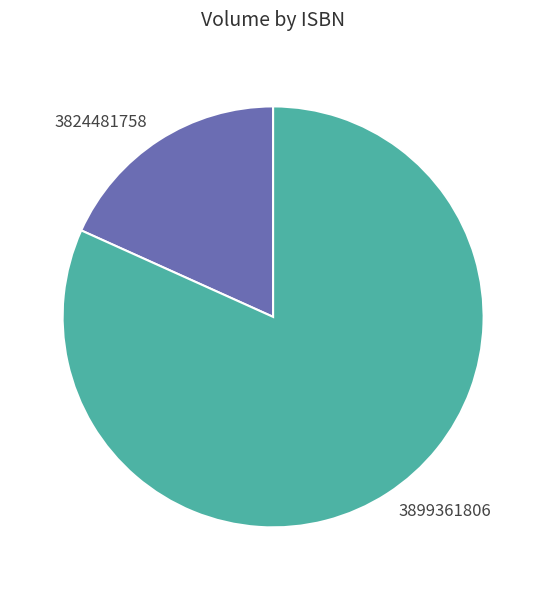

Rank the categories by value from lowest to highest.

3824481758, 3899361806